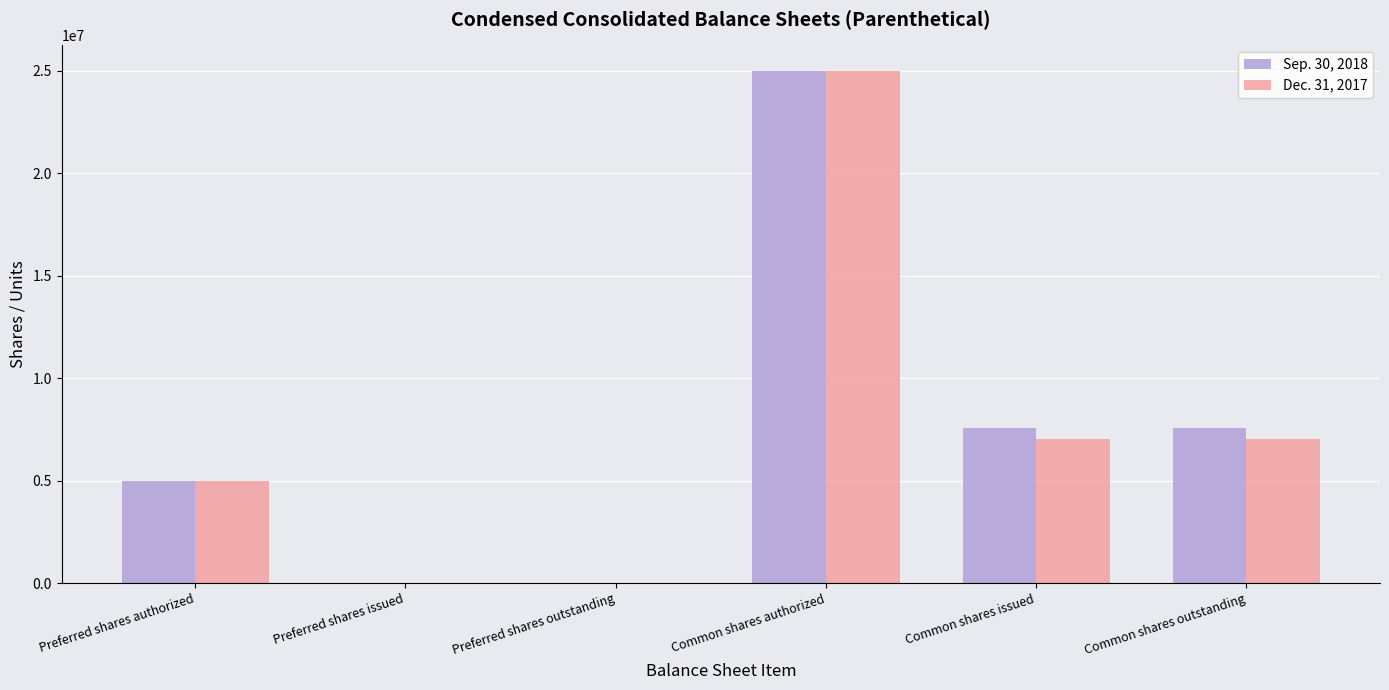

Reading left to right, list all the values displayed in this chart.

Sep. 30, 2018: Preferred shares authorized=5000000	Preferred shares issued=0	Preferred shares outstanding=0	Common shares authorized=25000000	Common shares issued=7586024	Common shares outstanding=7586024
Dec. 31, 2017: Preferred shares authorized=5000000	Preferred shares issued=0	Preferred shares outstanding=0	Common shares authorized=25000000	Common shares issued=7041579	Common shares outstanding=7041579